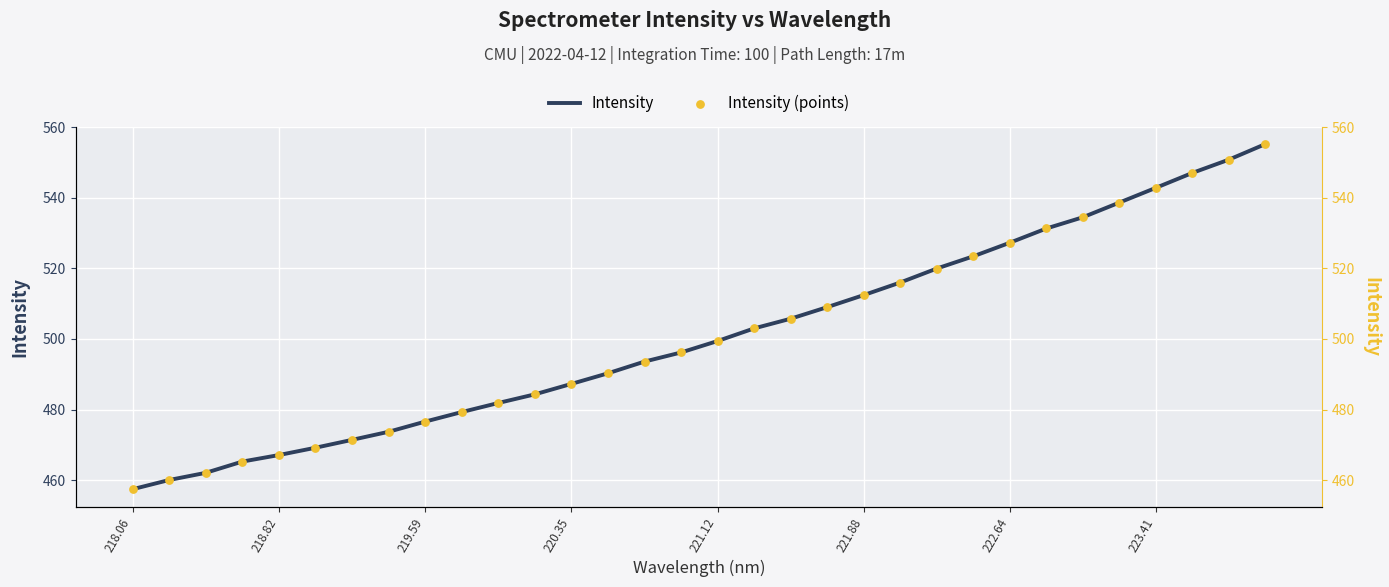

Which series reaches the maximum Y coordinate?

Intensity